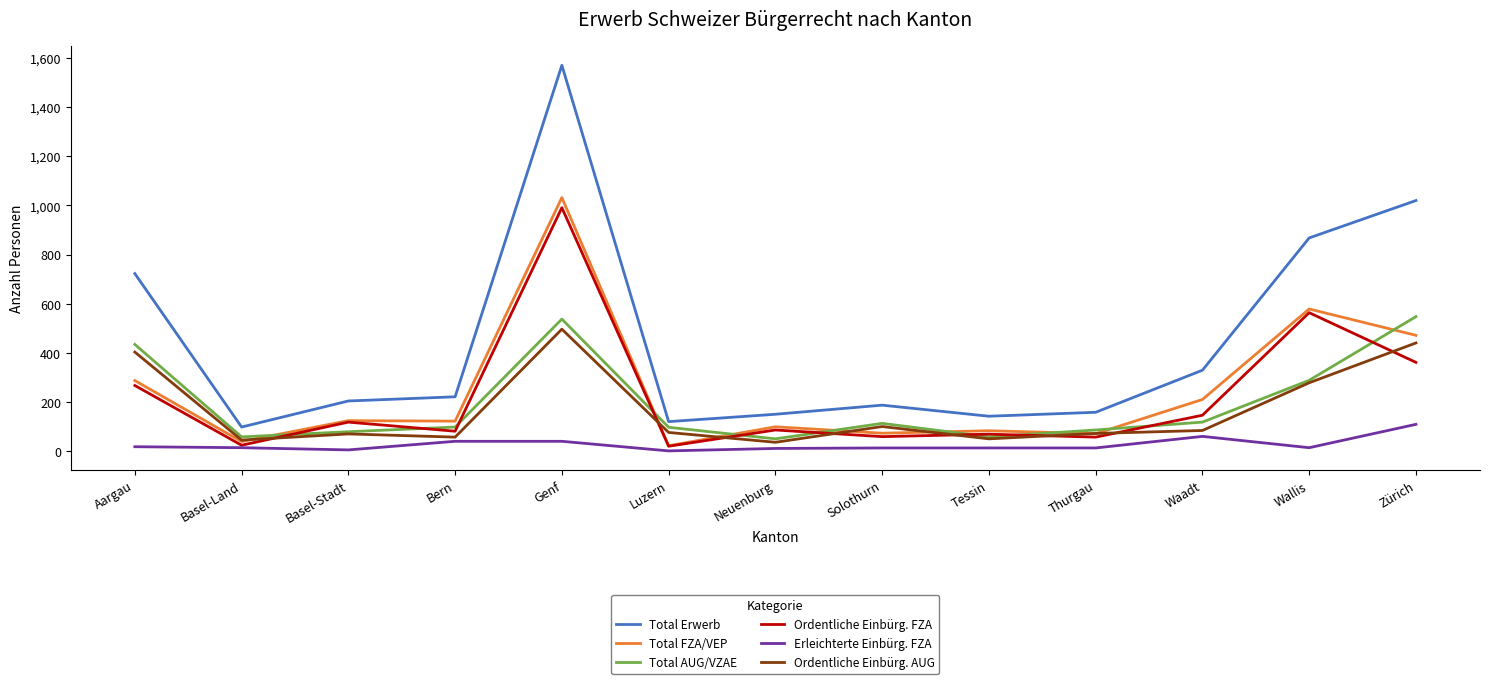

True or false: Erleichterte Einbürg. FZA and Ordentliche Einbürg. AUG intersect in this chart.

False